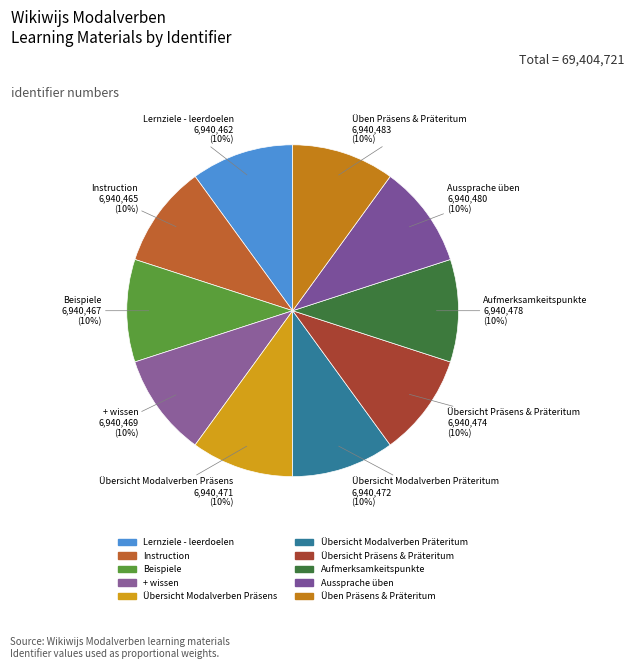

How many slices are in this pie chart?

10